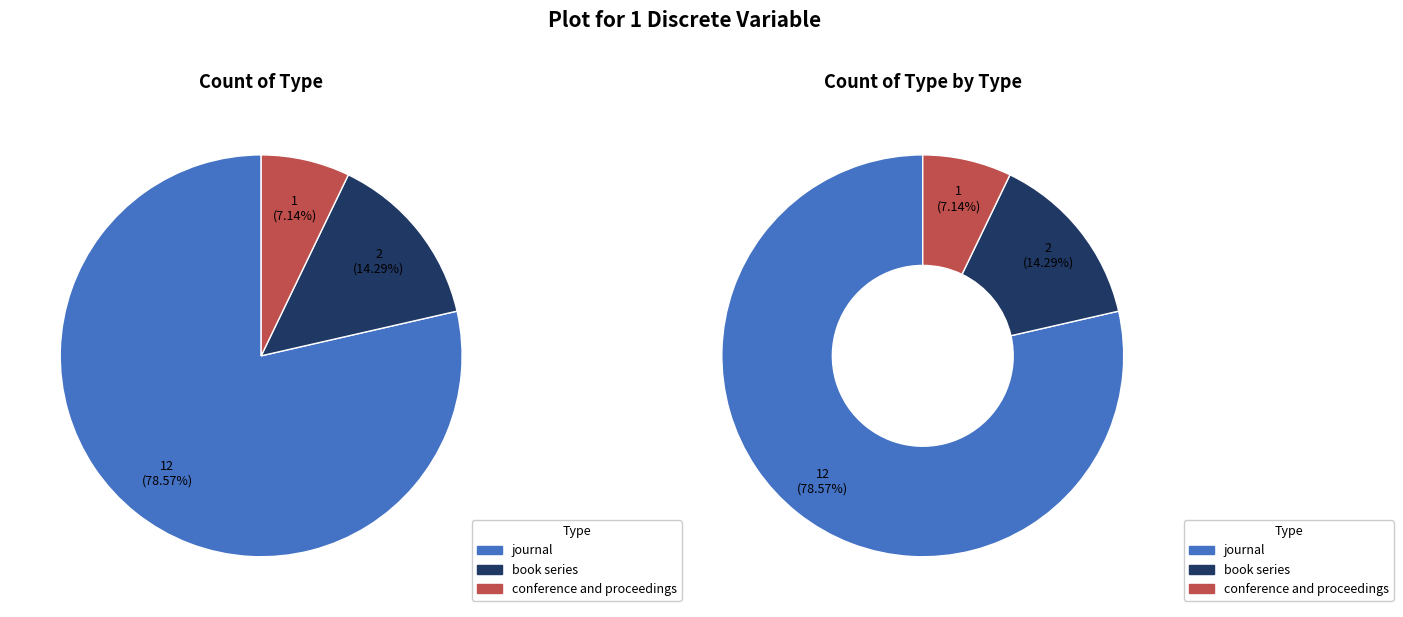

Between book series and journal, which is larger?

journal